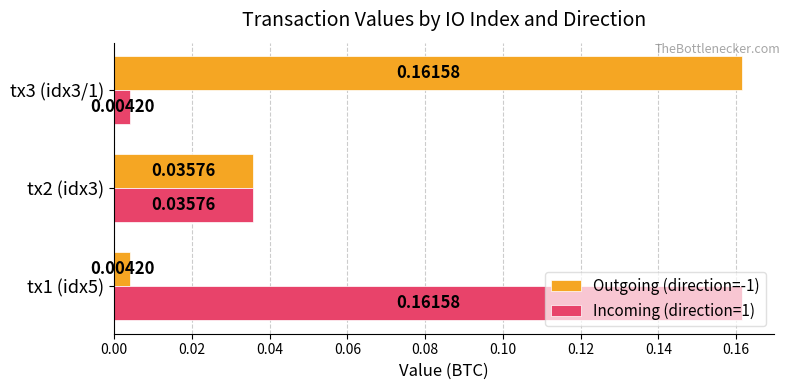

How many data points does each series have?

3